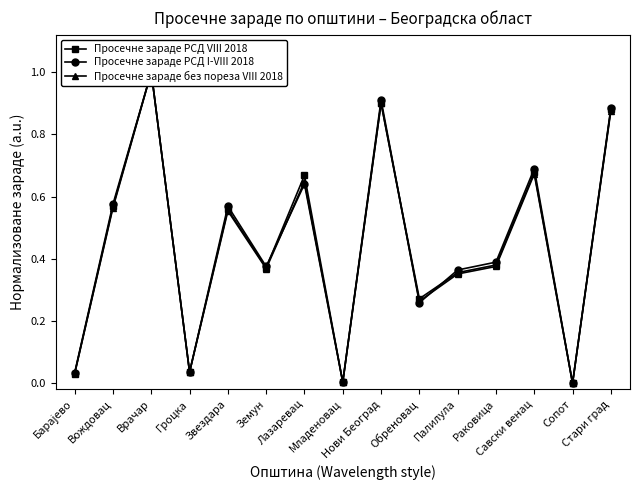

Does the chart have visible grid lines?

No